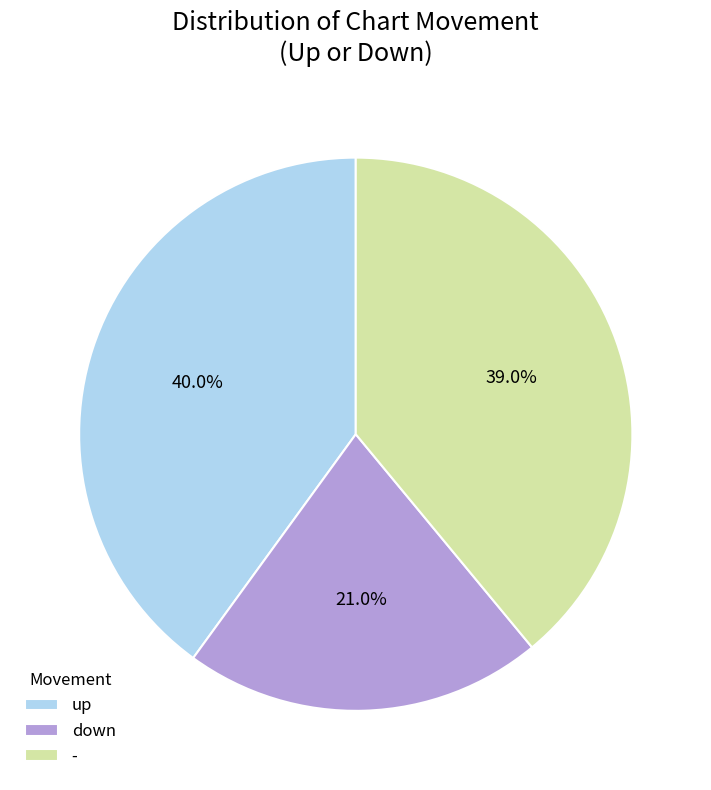

How many segments does this pie chart have?

3